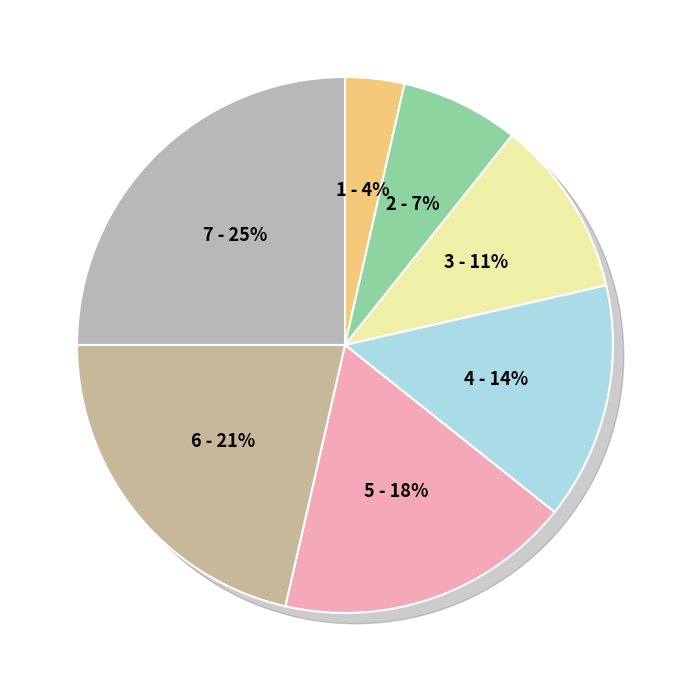

To the nearest percent, what is the average slice percentage?

14%